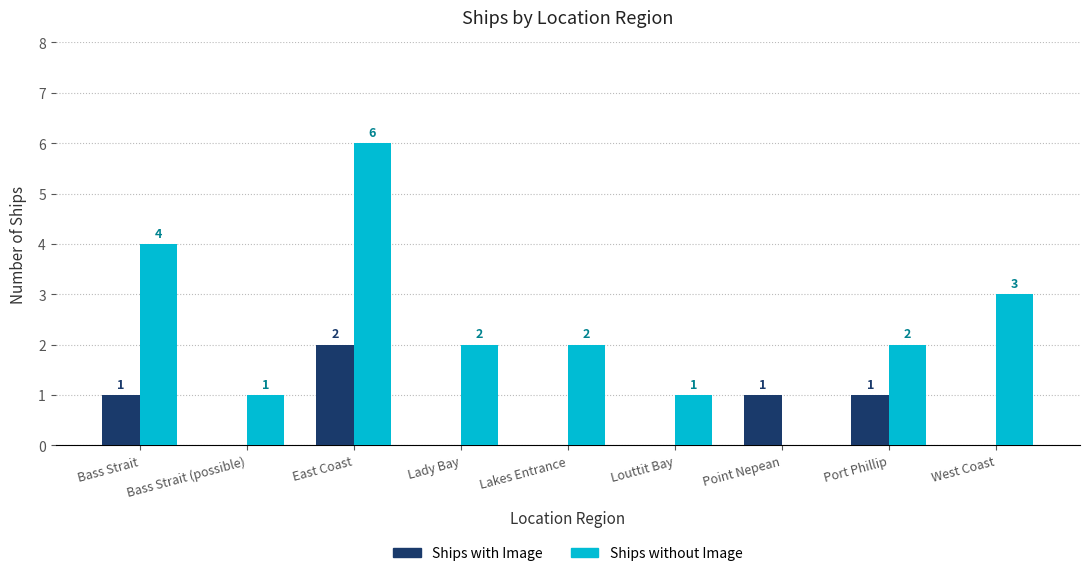

True or false: Ships with Image has a value of 0 at Lady Bay.

True